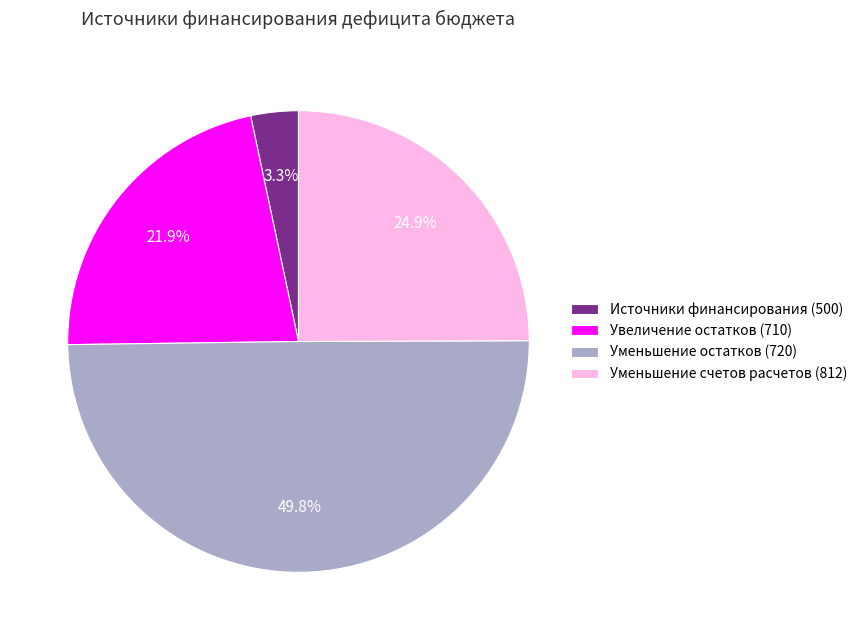

Which category has the biggest portion of the pie?

Уменьшение остатков (720)